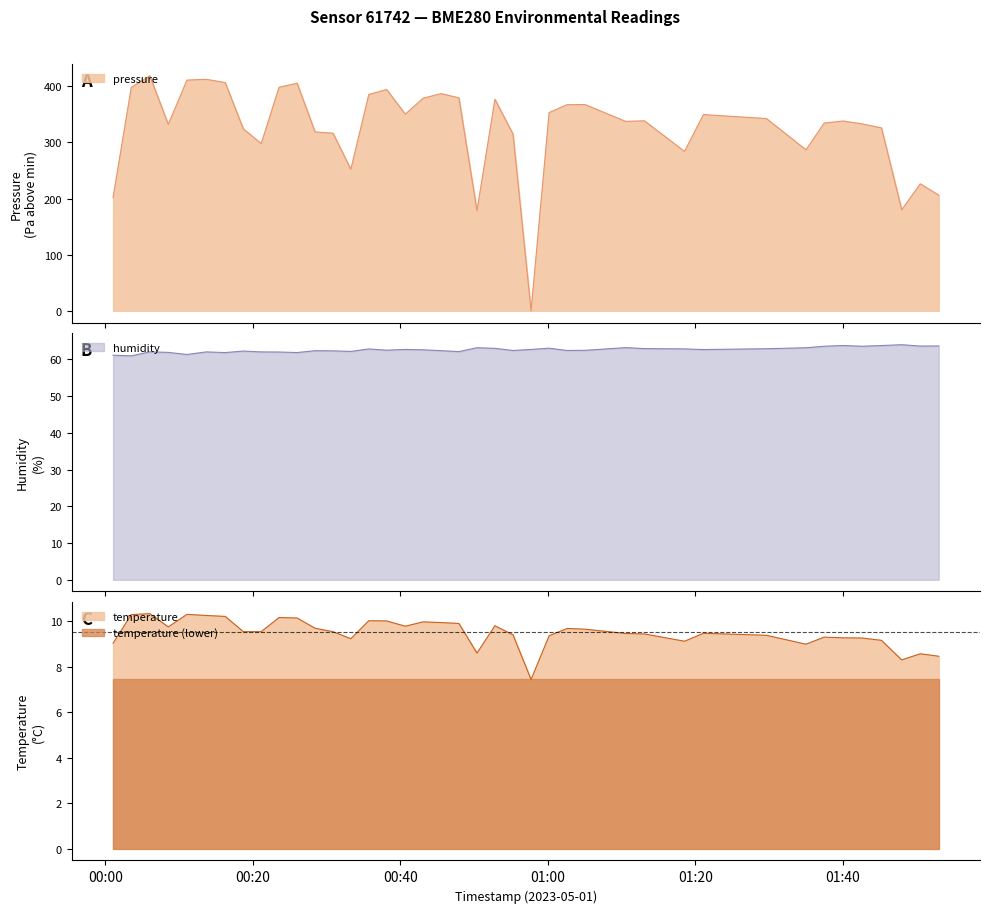

Rank the series by their average value, from lowest to highest.

temperature, humidity, pressure